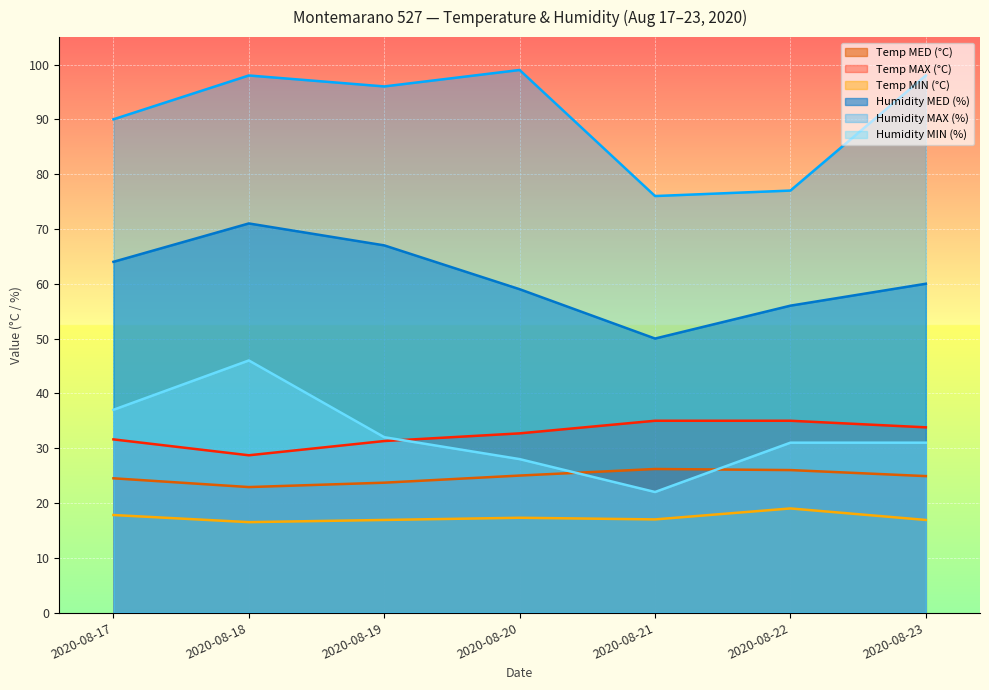

At which category is the sum across all series the highest?

2020-08-18